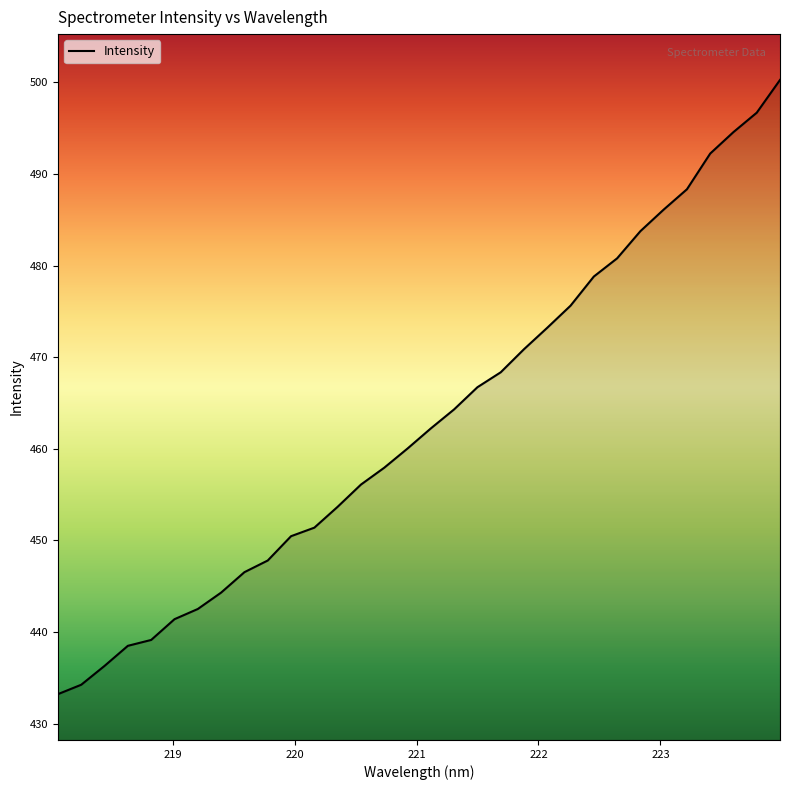

What is the difference between the second highest and minimum values?

63.5